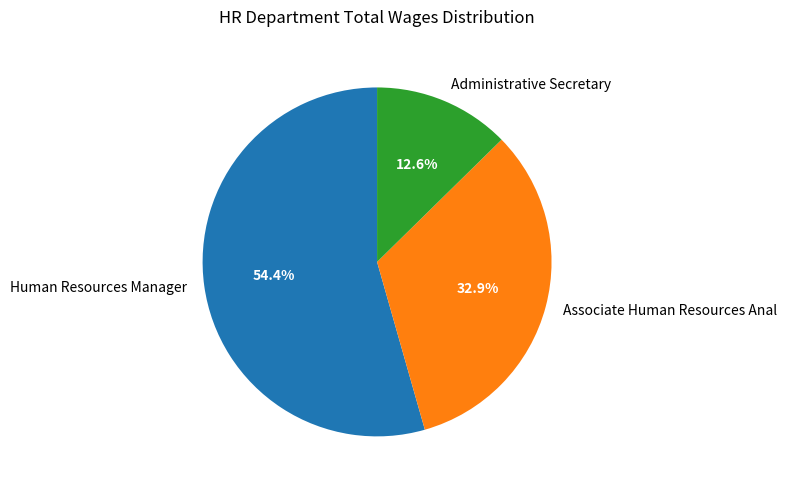

Count the number of slices in the pie.

3